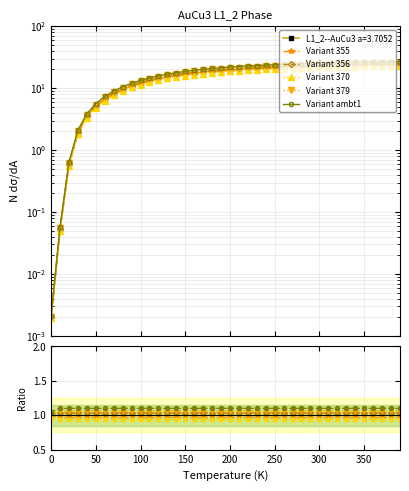

Reading left to right, transcribe all the data shown in this chart.

0.0	0.1	0.6	2.0	3.6	5.3	6.9	8.4	9.9	11.2	12.5	13.7	14.8	15.7	16.6	17.4	18.2	18.8	19.4	20.0	20.5	20.9	21.3	21.7	22.0	22.3	22.6	22.9	23.2	23.4	23.6	23.8	24.0	24.2	24.3	24.5	24.6	24.8	24.9	25.0